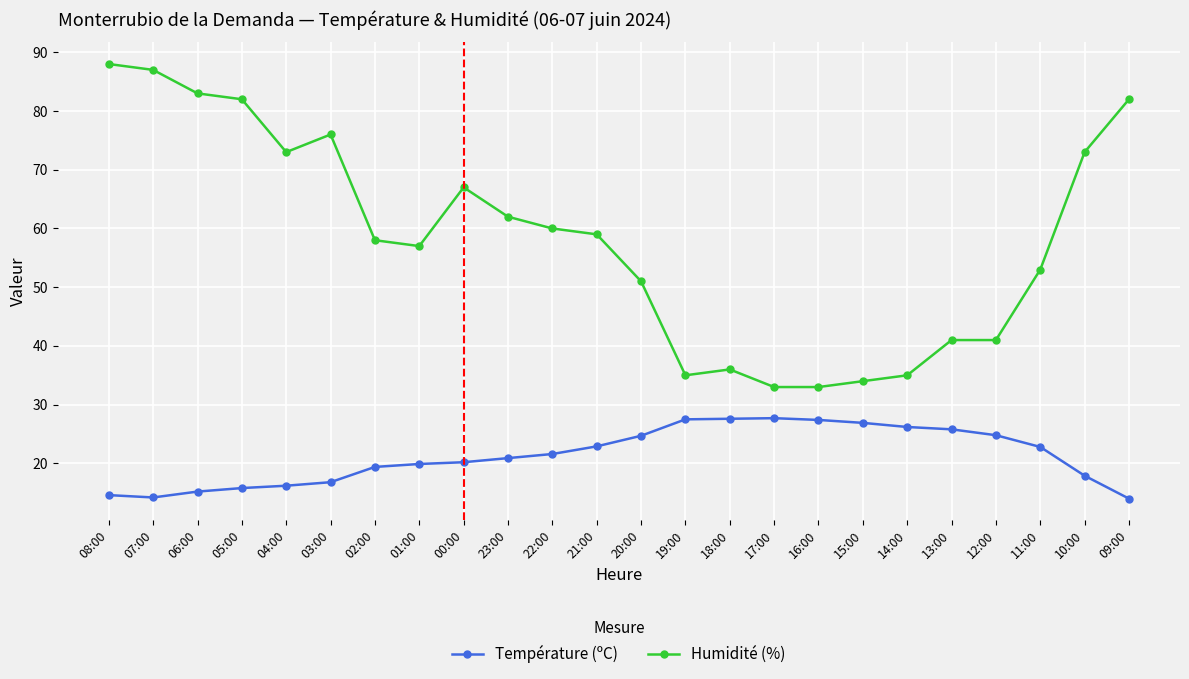

Which series changed the most between 13:00 and 09:00?

Humidité (%)